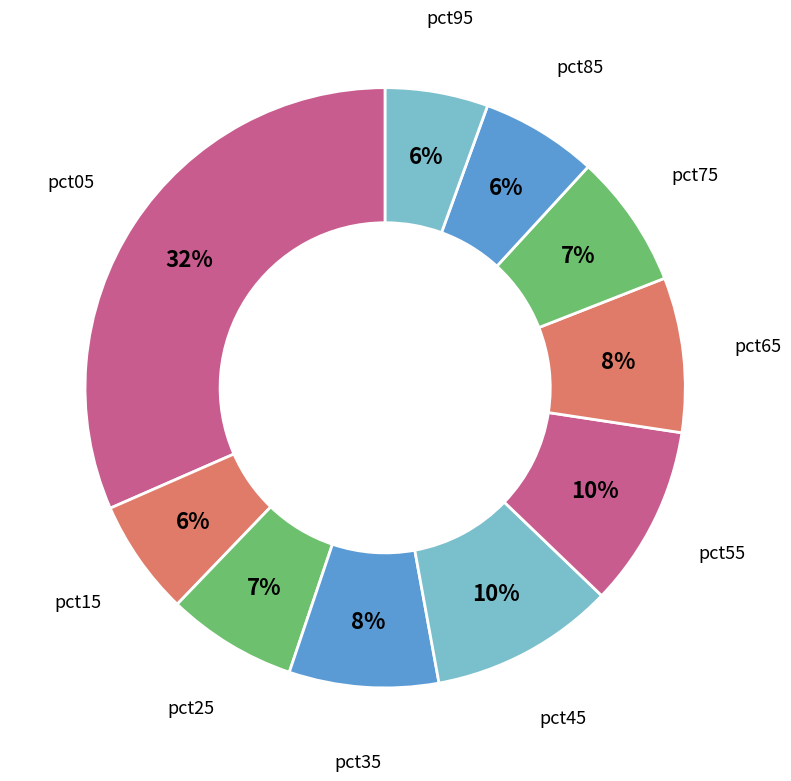

How many segments does this pie chart have?

10